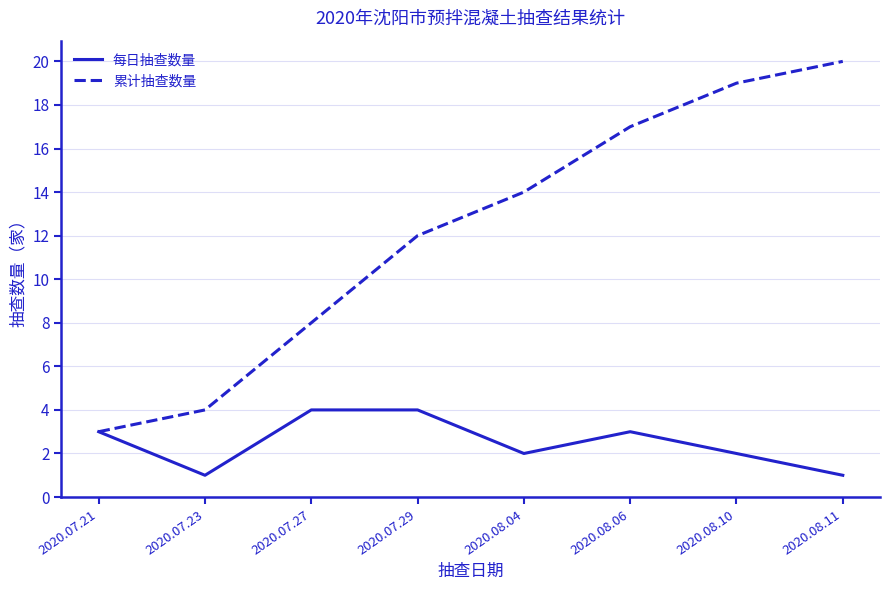

Which series changed the most between 2020.07.27 and 2020.08.11?

累计抽查数量